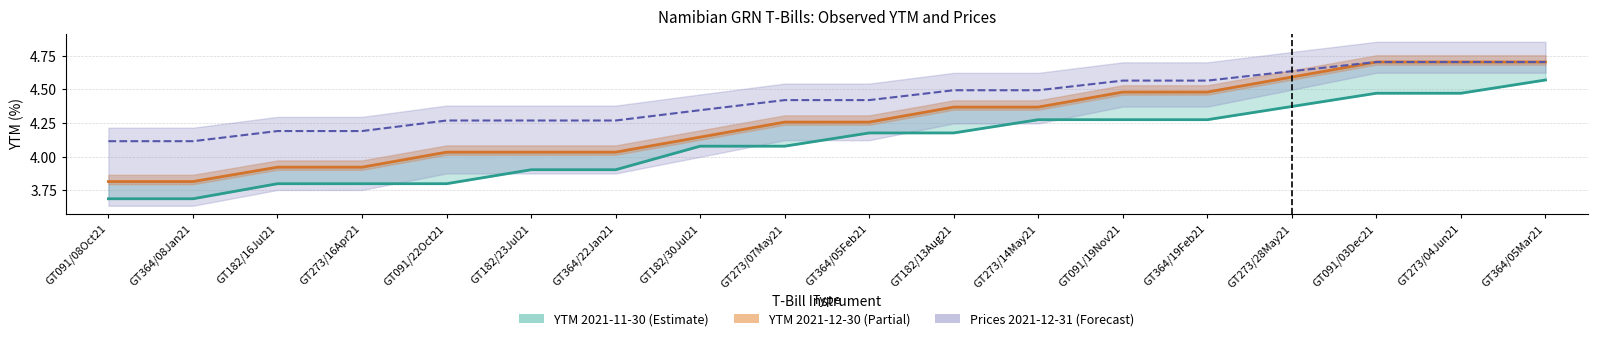

Reading left to right, transcribe all the data shown in this chart.

YTM 2021-11-30: GT091/08Oct21=3.7	GT364/08Jan21=3.7	GT182/16Jul21=3.8	GT273/16Apr21=3.8	GT091/22Oct21=3.8	GT182/23Jul21=3.9	GT364/22Jan21=3.9	GT182/30Jul21=4.1	GT273/07May21=4.1	GT364/05Feb21=4.2	GT182/13Aug21=4.2	GT273/14May21=4.3	GT091/19Nov21=4.3	GT364/19Feb21=4.3	GT273/28May21=4.4	GT091/03Dec21=4.5	GT273/04Jun21=4.5	GT364/05Mar21=4.6
YTM 2021-12-30: GT091/08Oct21=3.8	GT364/08Jan21=3.8	GT182/16Jul21=3.9	GT273/16Apr21=3.9	GT091/22Oct21=4.0	GT182/23Jul21=4.0	GT364/22Jan21=4.0	GT182/30Jul21=4.1	GT273/07May21=4.3	GT364/05Feb21=4.3	GT182/13Aug21=4.4	GT273/14May21=4.4	GT091/19Nov21=4.5	GT364/19Feb21=4.5	GT273/28May21=4.6	GT091/03Dec21=4.7	GT273/04Jun21=4.7	GT364/05Mar21=4.7
YTM 2021-12-31: GT091/08Oct21=4.1	GT364/08Jan21=4.1	GT182/16Jul21=4.2	GT273/16Apr21=4.2	GT091/22Oct21=4.3	GT182/23Jul21=4.3	GT364/22Jan21=4.3	GT182/30Jul21=4.3	GT273/07May21=4.4	GT364/05Feb21=4.4	GT182/13Aug21=4.5	GT273/14May21=4.5	GT091/19Nov21=4.6	GT364/19Feb21=4.6	GT273/28May21=4.6	GT091/03Dec21=4.7	GT273/04Jun21=4.7	GT364/05Mar21=4.7